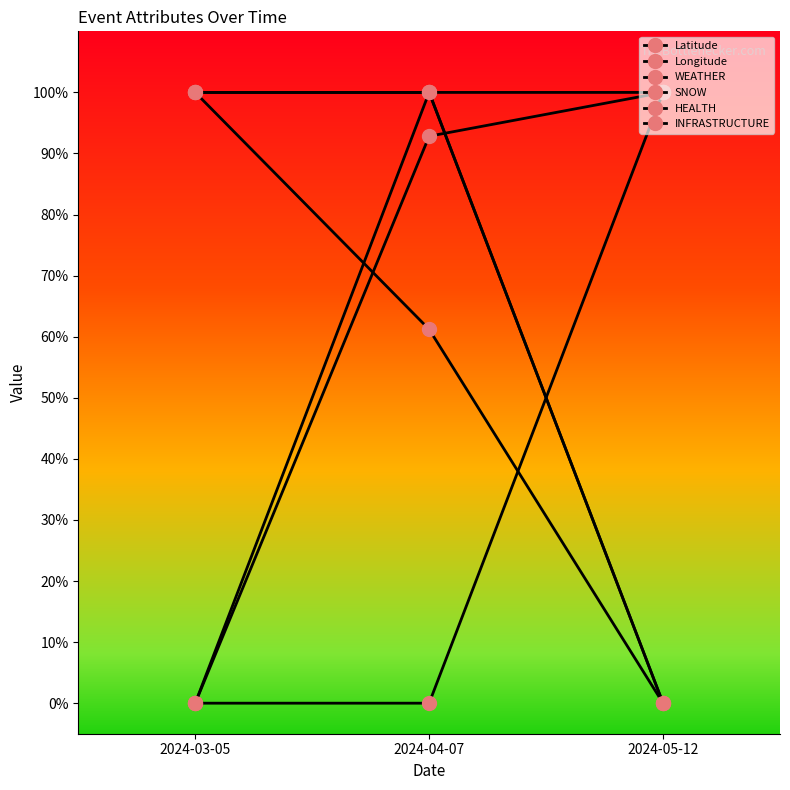

Count the HEALTH values in the range 0 to 1.

3